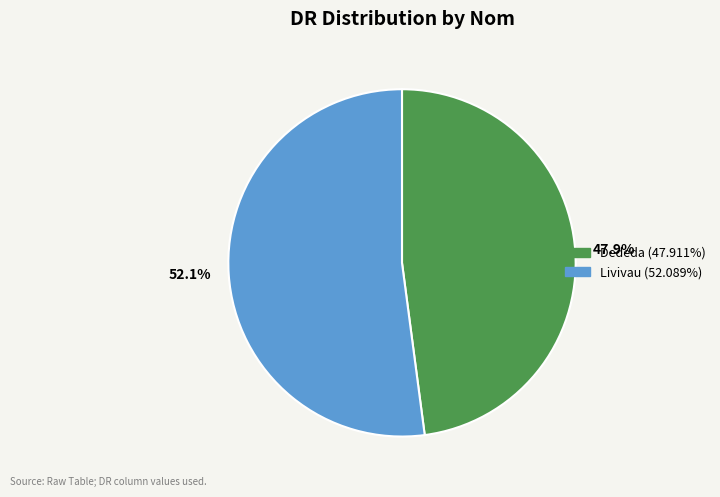

Rank the categories by value from highest to lowest.

52.1%, 47.9%